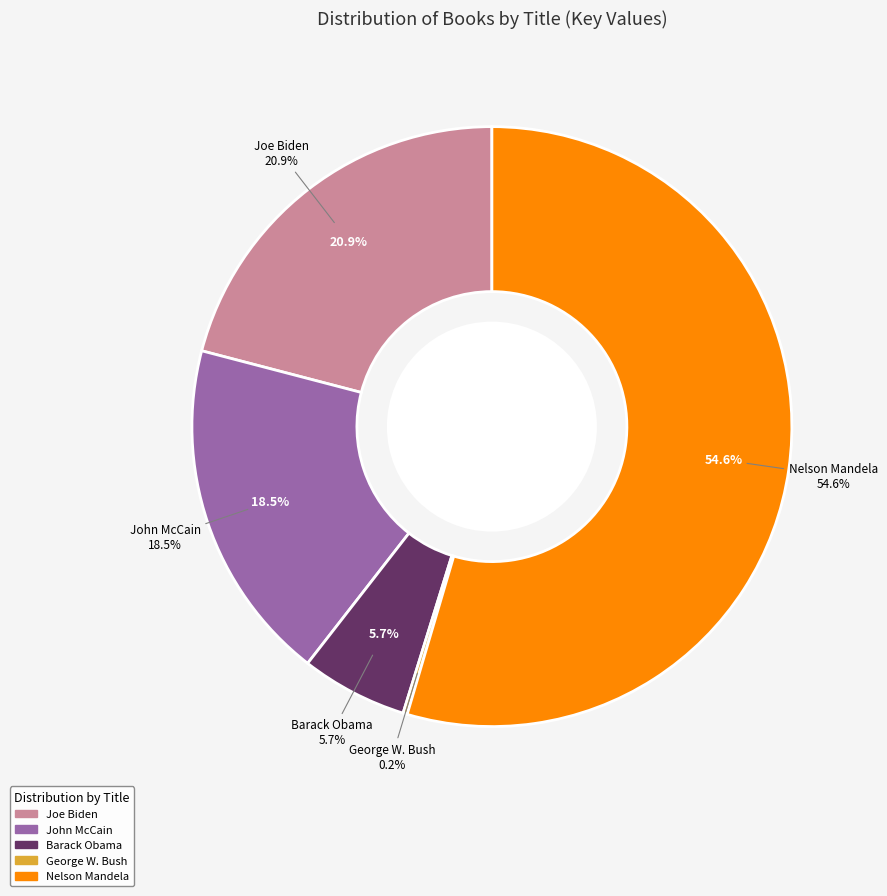

Which has a higher value, Barack Obama or Joe Biden?

Joe Biden